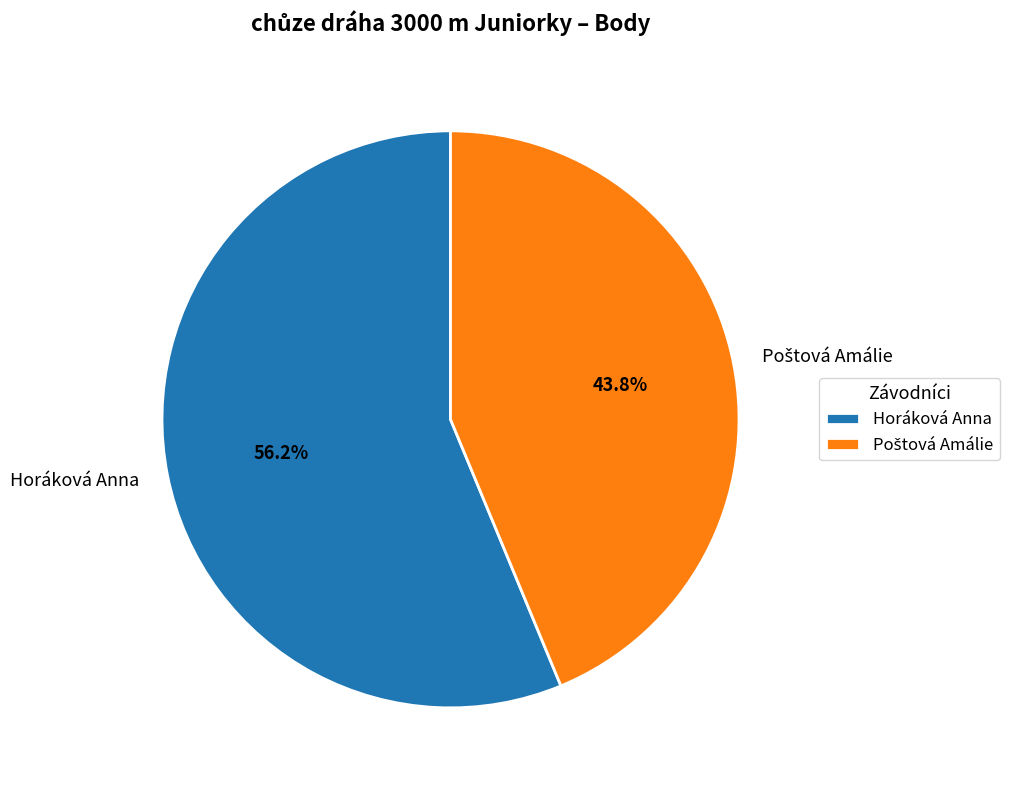

What is the majority slice?

Horáková Anna